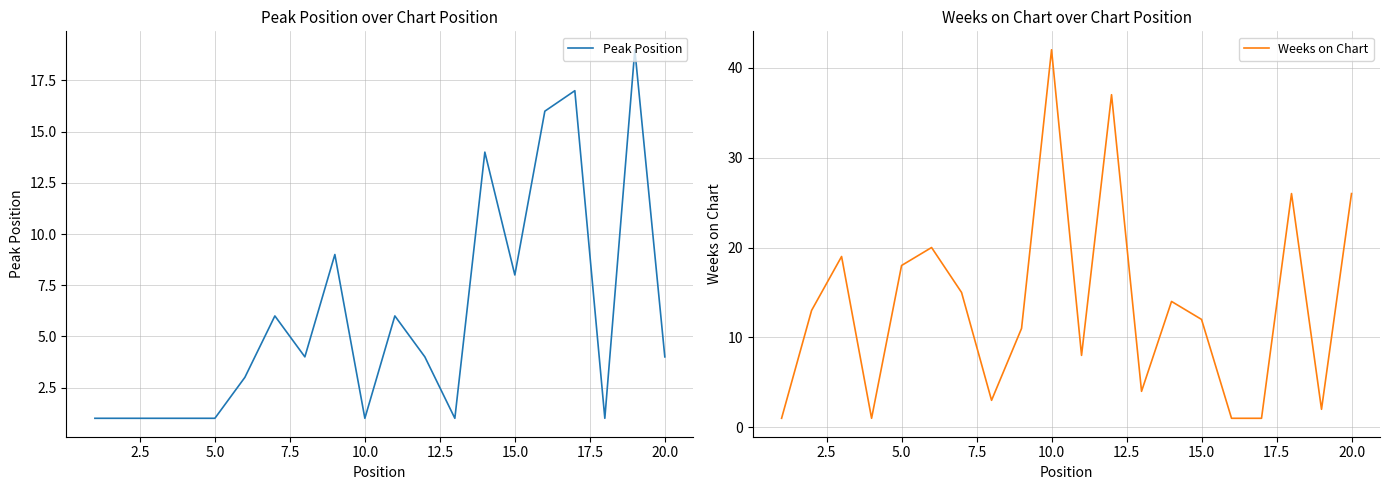

Is it true that Weeks on Chart equals 8 at 12.5?

False